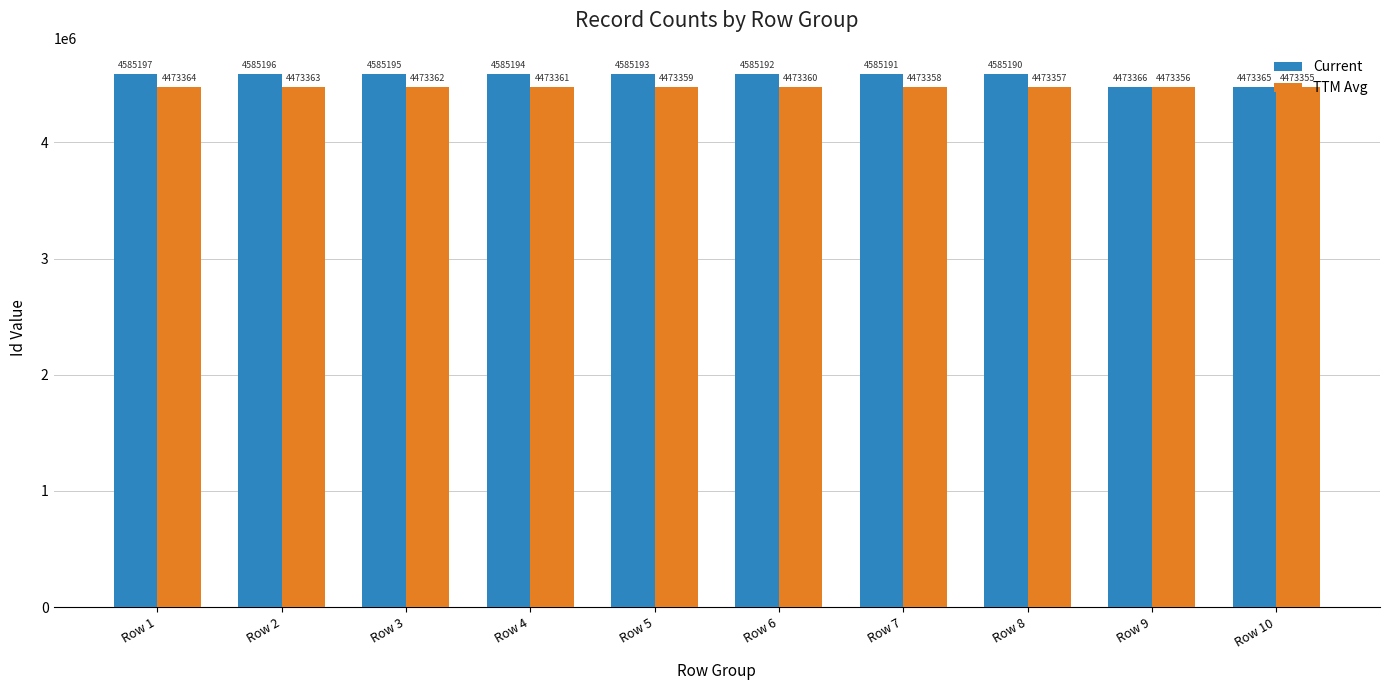

What is the smallest value displayed?

4473355